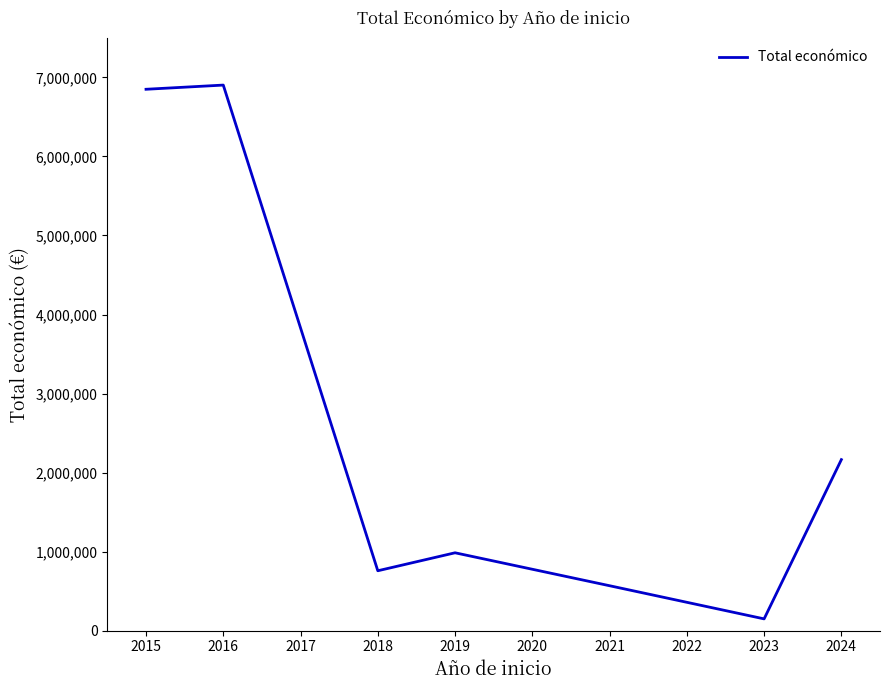

How many categories are shown in the chart?

7